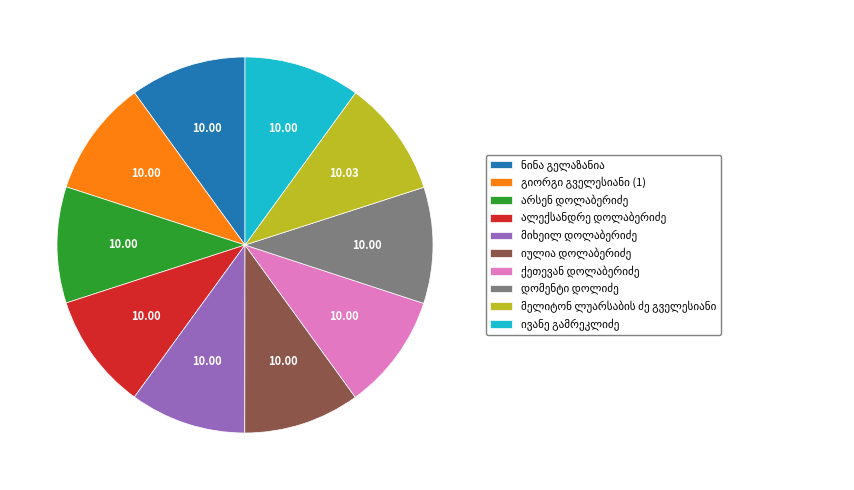

Is there any slice that represents more than half of the pie?

No